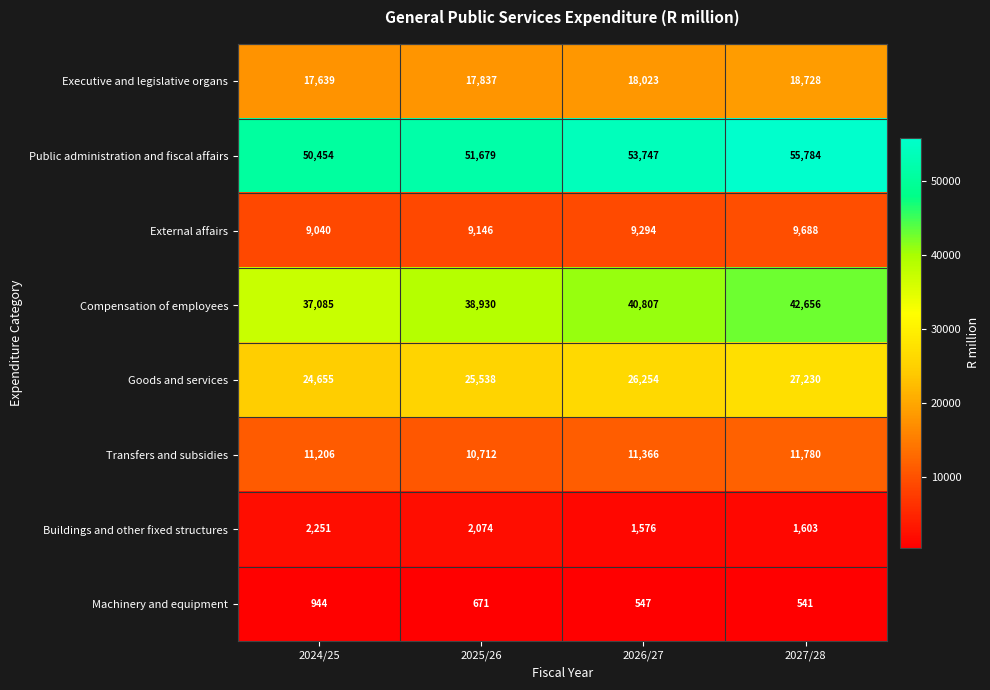

Is it true that Compensation of employees equals 18957 at 2024/25?

False